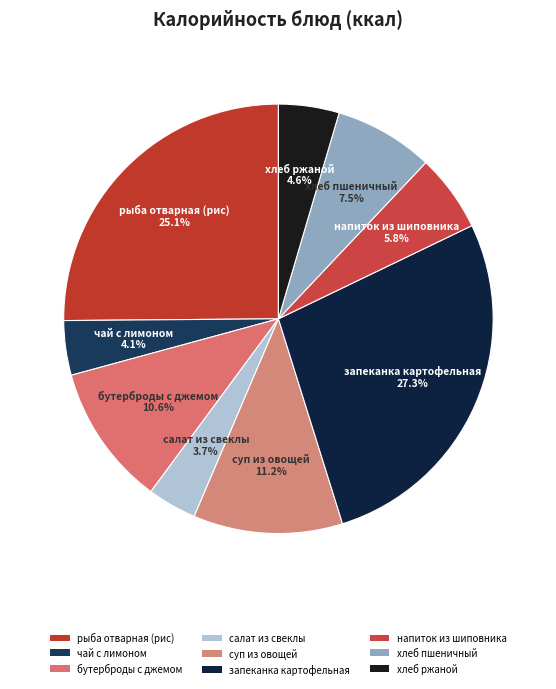

Which has a higher value, чай с лимоном or запеканка картофельная?

запеканка картофельная